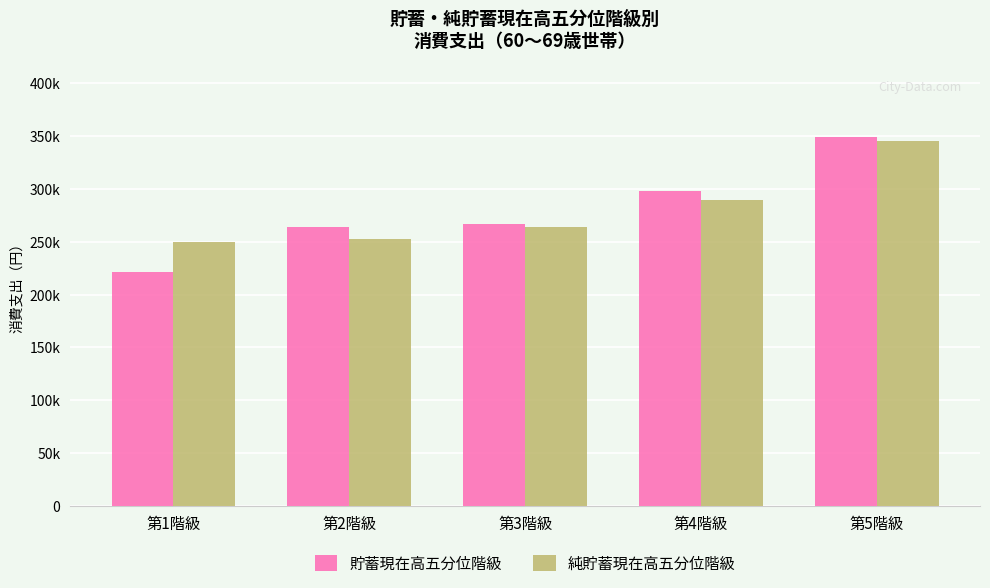

What is the value of the 貯蓄現在高五分位階級 bar at the 5th from the left?

349257